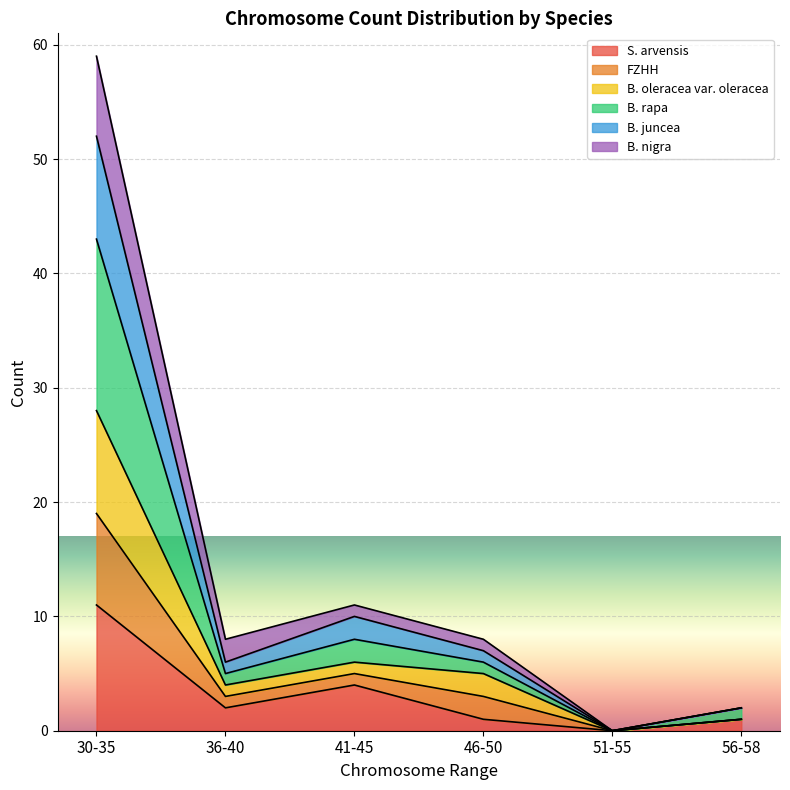

At which category is the sum across all series the highest?

30-35